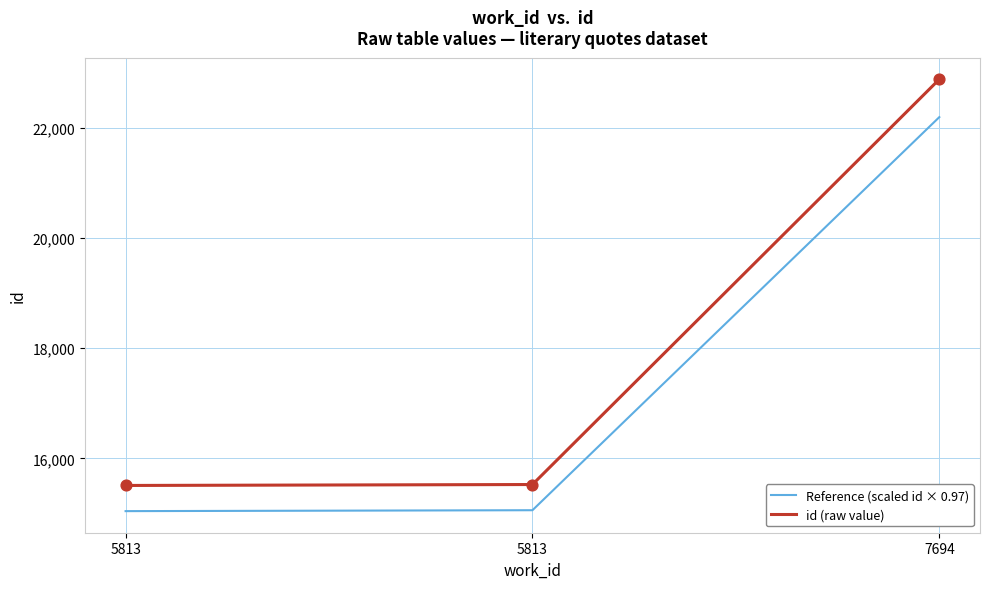

What are all the series names shown in the legend?

Reference (scaled id × 0.97), id (raw value)